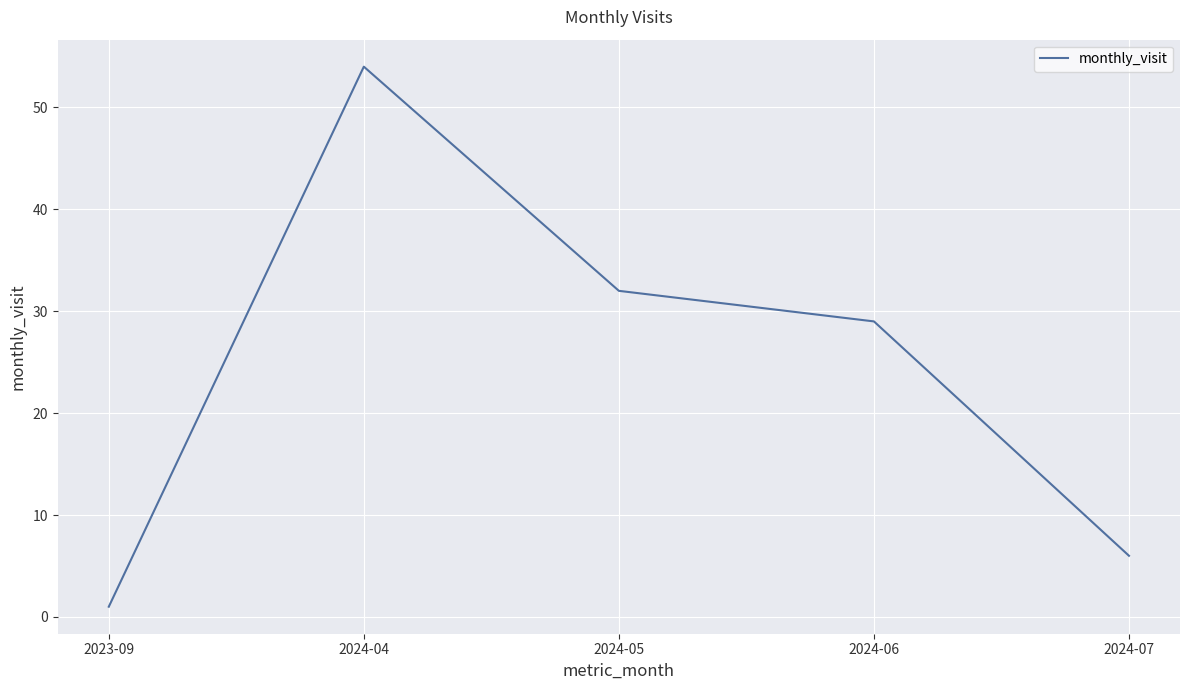

What position from the left is 2024-06?

4